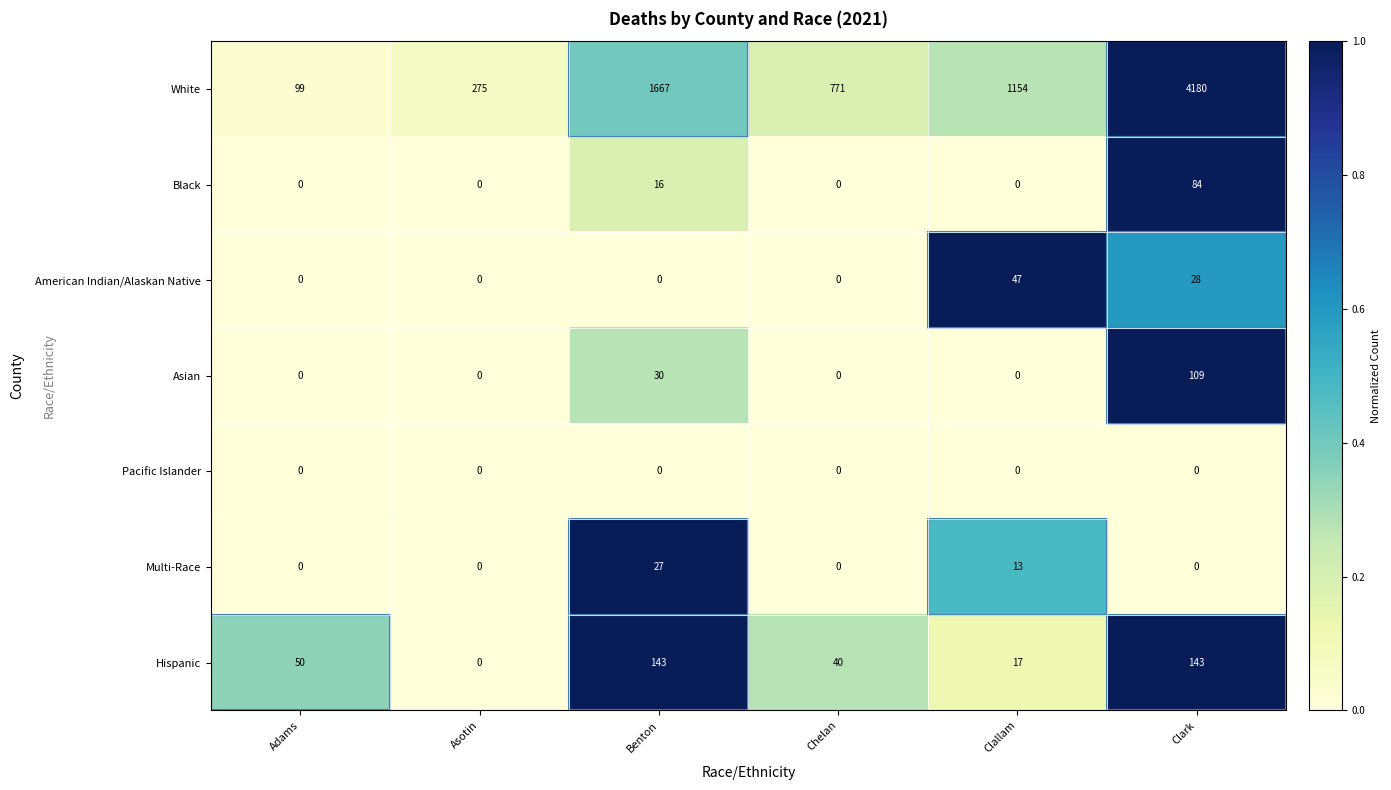

Which category has the highest value across all series?

Clark